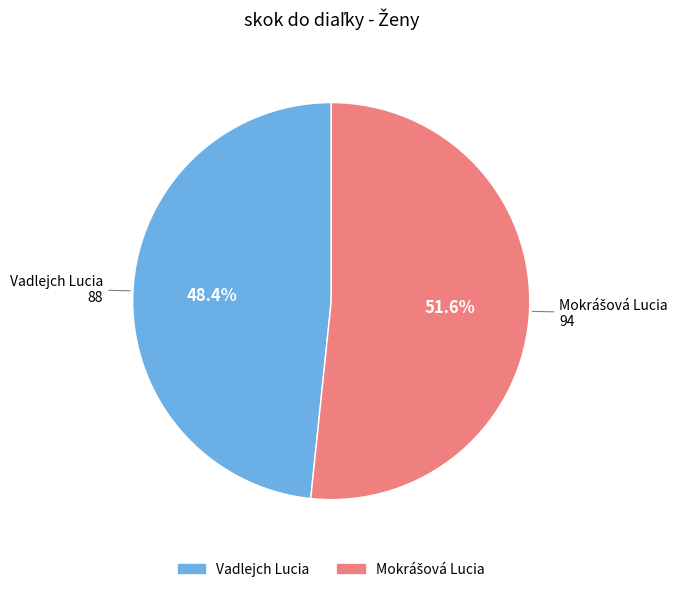

Is it true that Vadlejch Lucia is 55% of the pie?

False